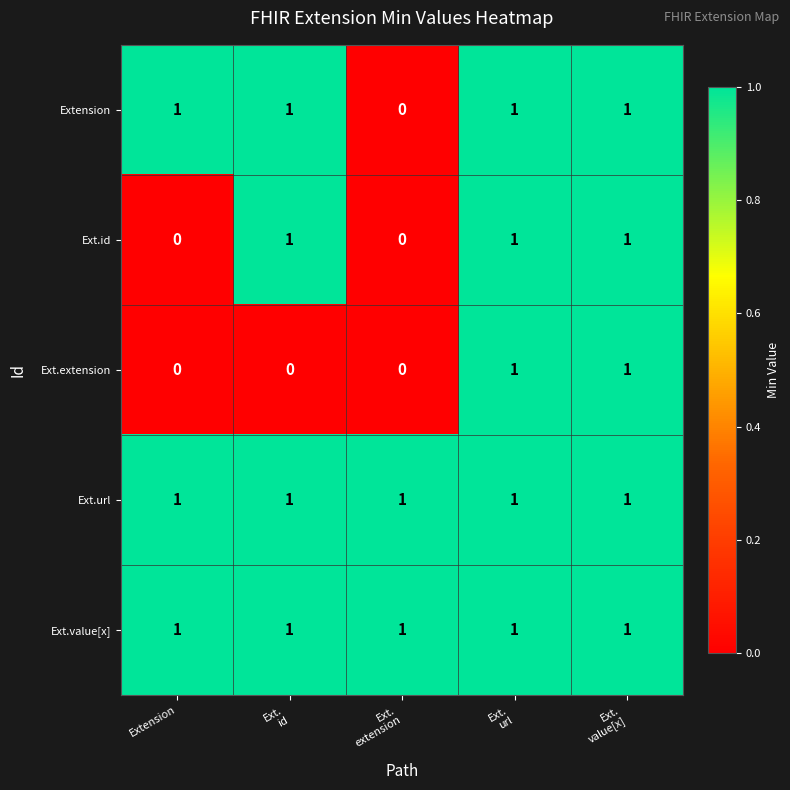

Reading left to right, extract all data points from this chart.

Extension: 1	1	0	1	1
Ext.id: 0	1	0	1	1
Ext.extension: 0	0	0	1	1
Ext.url: 1	1	1	1	1
Ext.value[x]: 1	1	1	1	1